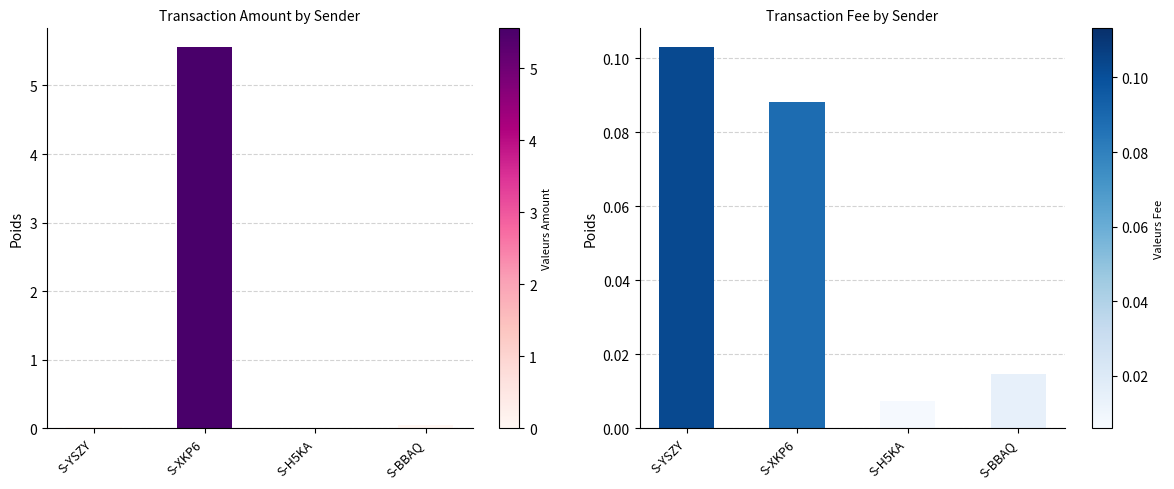

Which category has the lowest value across all series?

S-H5KA